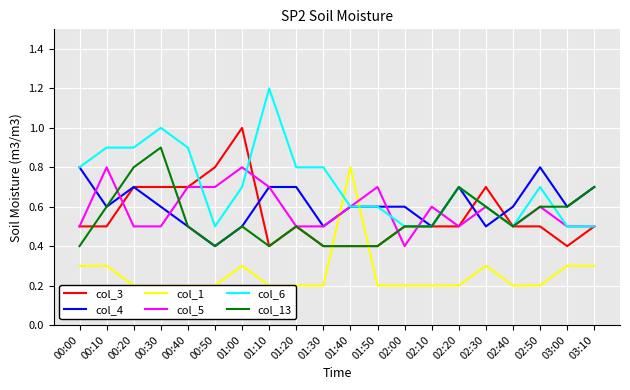

How many times do col_4 and col_1 cross each other?

2